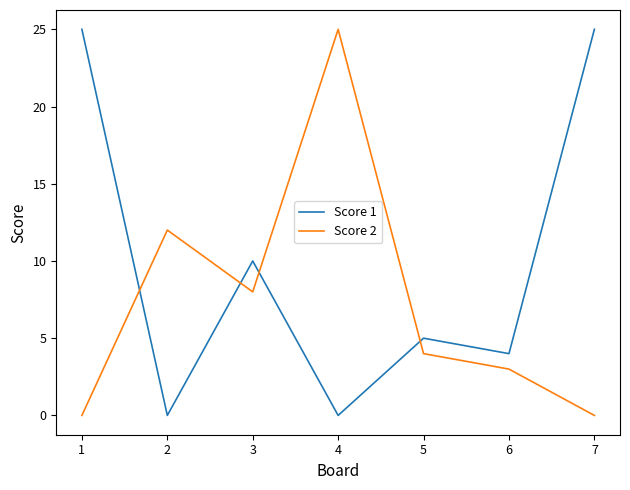

Between 4 and 5, which series saw the biggest shift?

Score 2